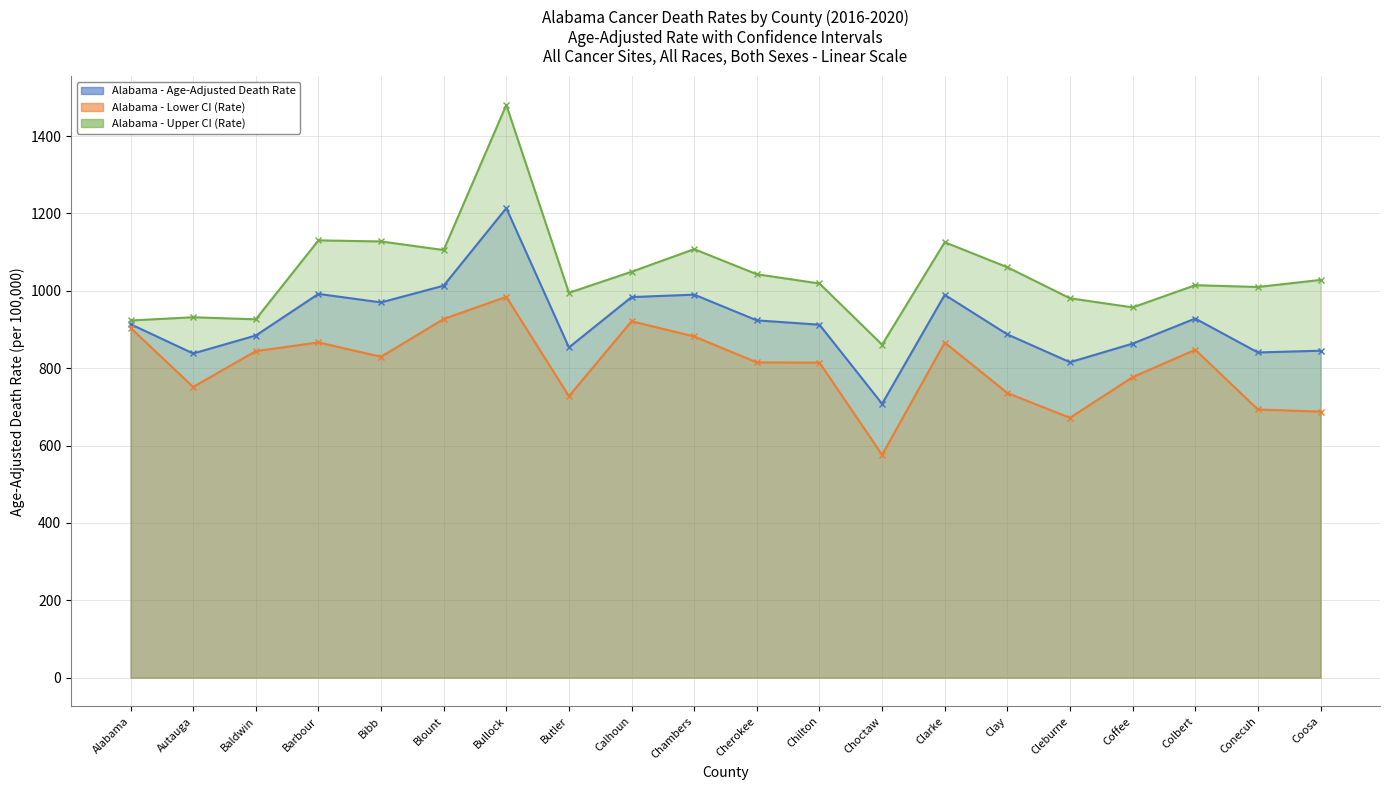

What value does the Age-Adjusted Death Rate (line) series have at Butler?

853.6